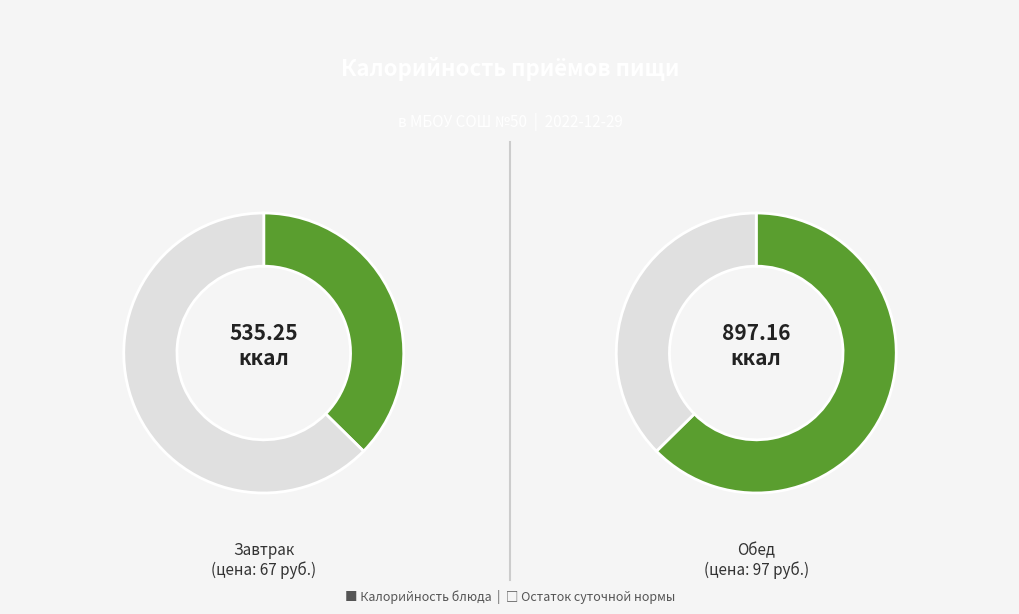

Which series has the largest range (max minus min)?

Обед